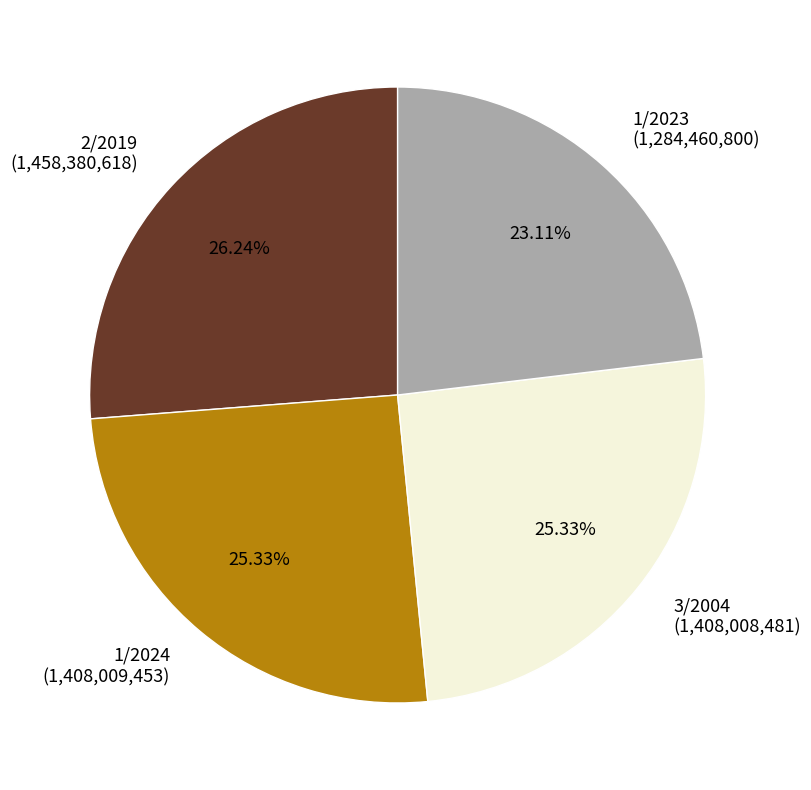

To the nearest percent, what is the difference between the 1/2024 and 2/2019 slice percentages?

1%